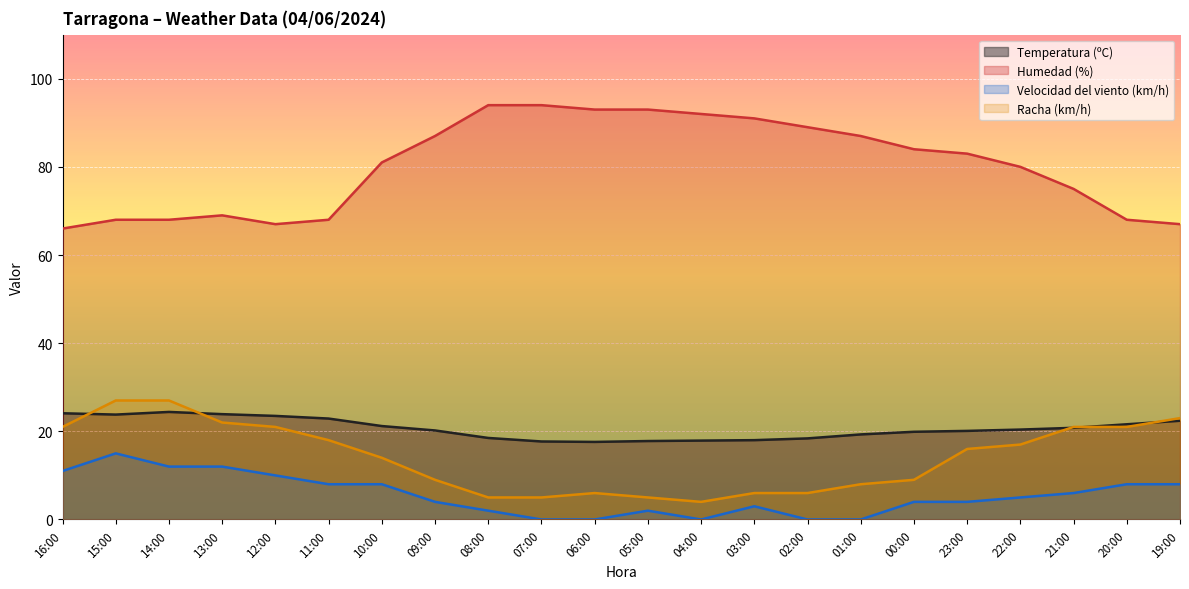

How many lines are shown in the chart?

4